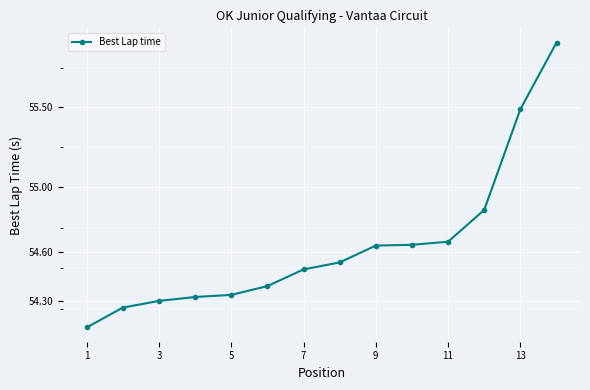

What is the change in value from 1 to 9?

+0.5